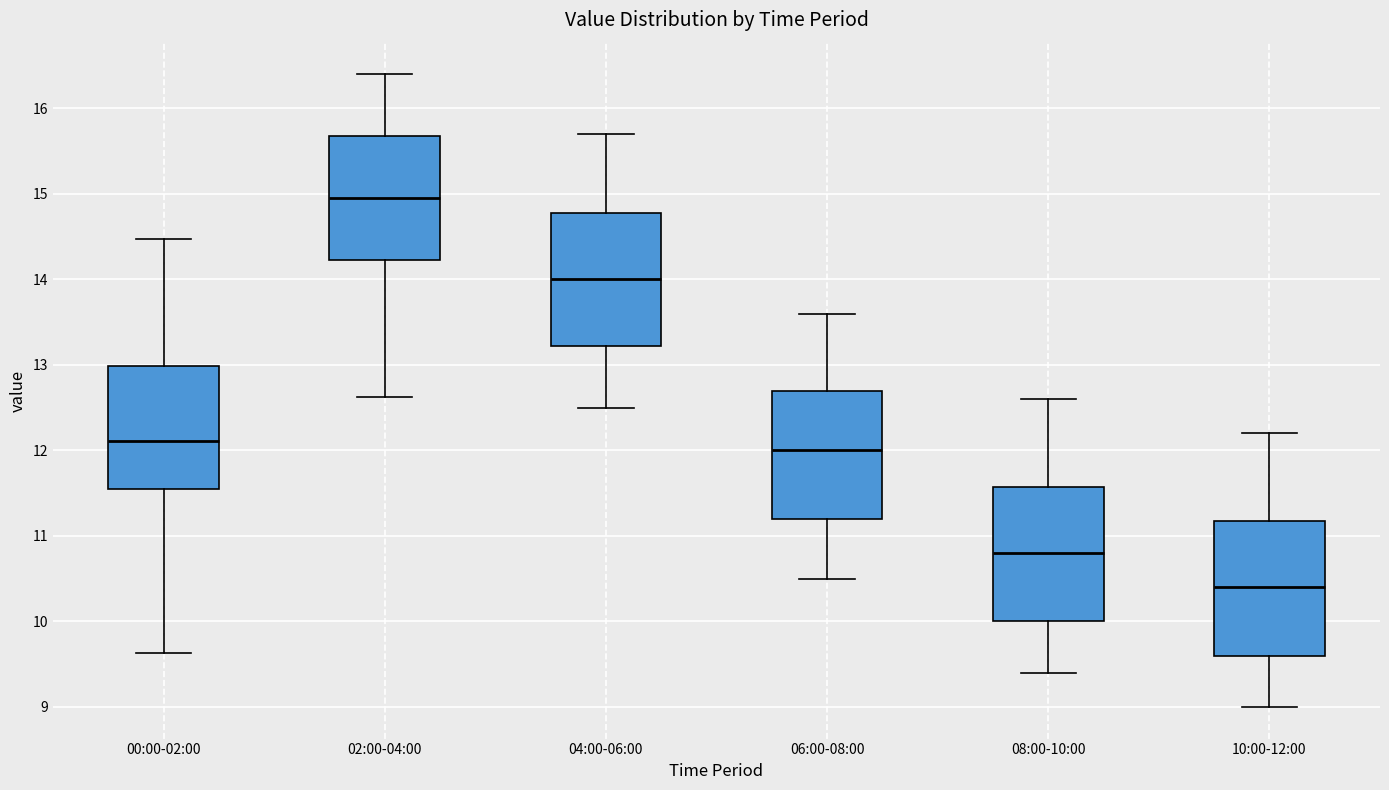

Reading left to right, transcribe this box plot: for each box, give where its median line is, the range the box spans, and where its two whiskers end, as read against the y-axis. The values are not printed on the chart, so give them approximately, as read against the axis.

00:00-02:00: median 12.1, box 11.5 to 13.0, whiskers 9.6 to 14.5
02:00-04:00: median 15.0, box 14.2 to 15.7, whiskers 12.6 to 16.4
04:00-06:00: median 14.0, box 13.2 to 14.8, whiskers 12.5 to 15.7
06:00-08:00: median 12.0, box 11.2 to 12.7, whiskers 10.5 to 13.6
08:00-10:00: median 10.8, box 10.0 to 11.6, whiskers 9.4 to 12.6
10:00-12:00: median 10.4, box 9.6 to 11.2, whiskers 9.0 to 12.2